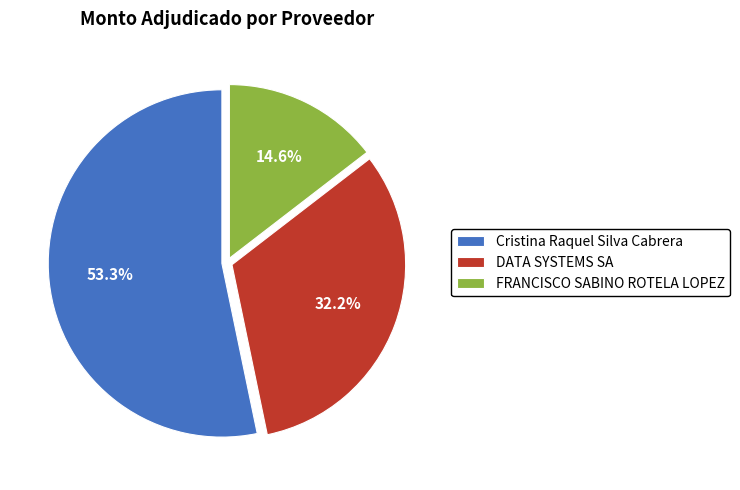

Between FRANCISCO SABINO ROTELA LOPEZ and Cristina Raquel Silva Cabrera, which is larger?

Cristina Raquel Silva Cabrera